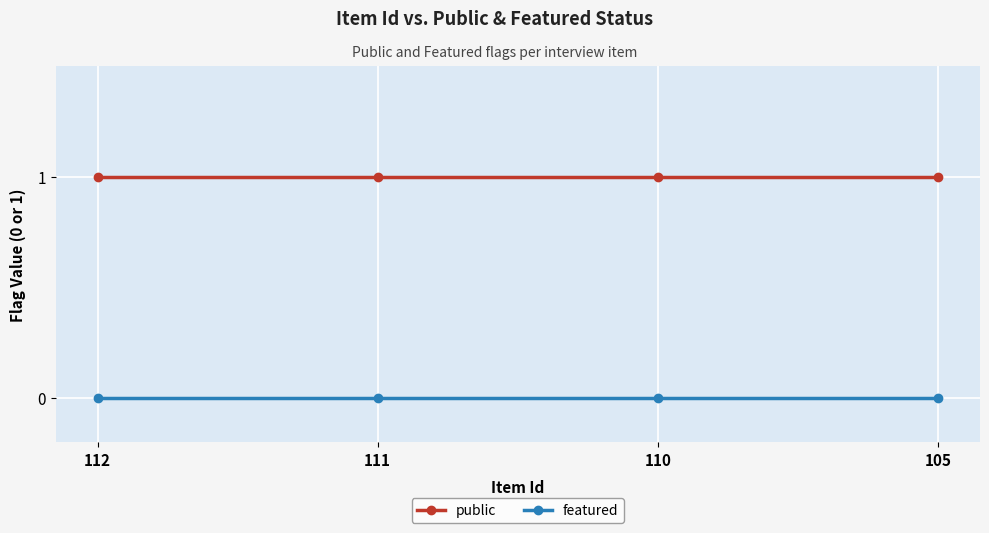

The value of public at 110 is 0. True or false?

False